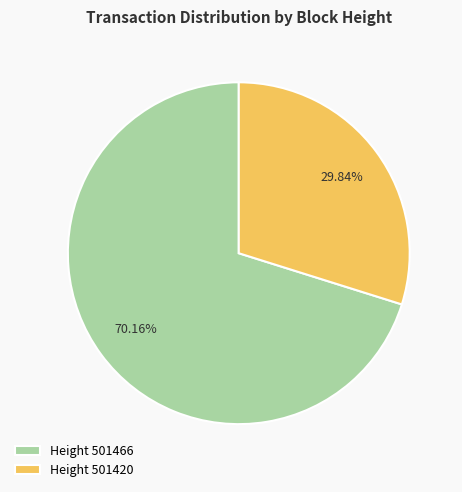

Combined, do Height 501420 and Height 501466 account for over 50%?

Yes